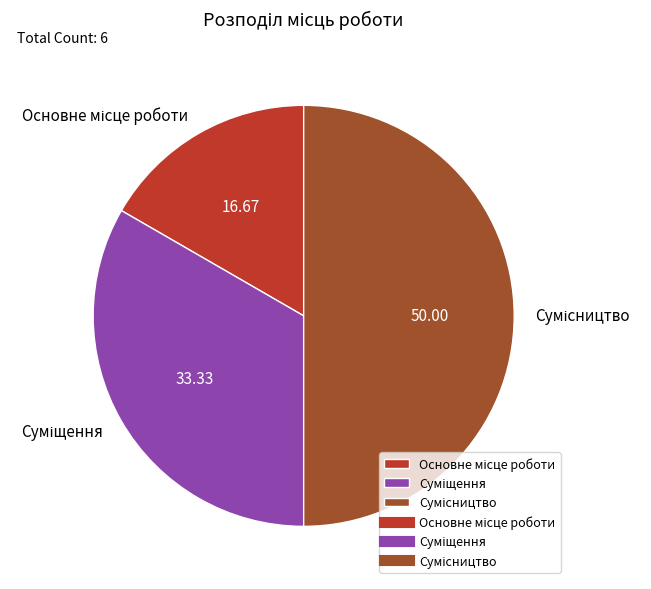

How many segments does this pie chart have?

3